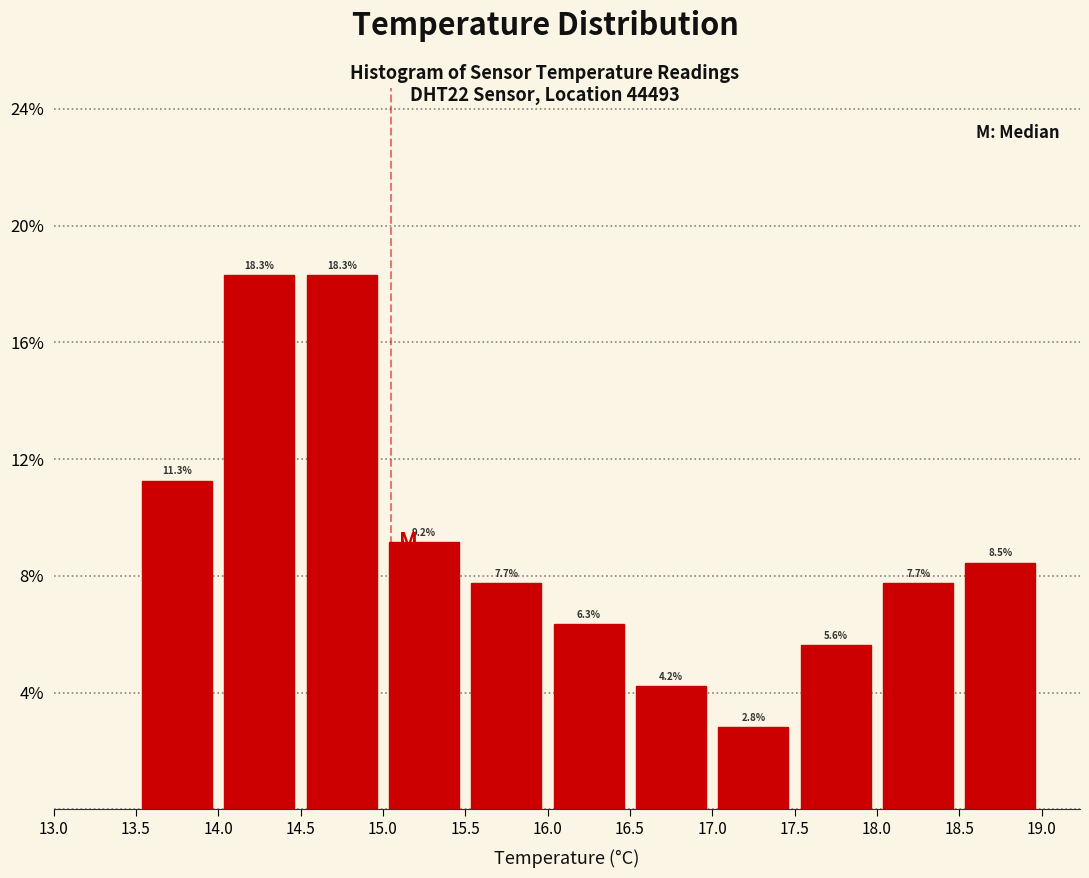

Reading left to right, transcribe this chart: for each bar, give the range it covers on the x-axis and its height.

13.5 to 14.0: 11.3
14.0 to 14.5: 18.3
14.5 to 15.0: 18.3
15.0 to 15.5: 9.2
15.5 to 16.0: 7.7
16.0 to 16.5: 6.3
16.5 to 17.0: 4.2
17.0 to 17.5: 2.8
17.5 to 18.0: 5.6
18.0 to 18.5: 7.7
18.5 to 19.0: 8.5